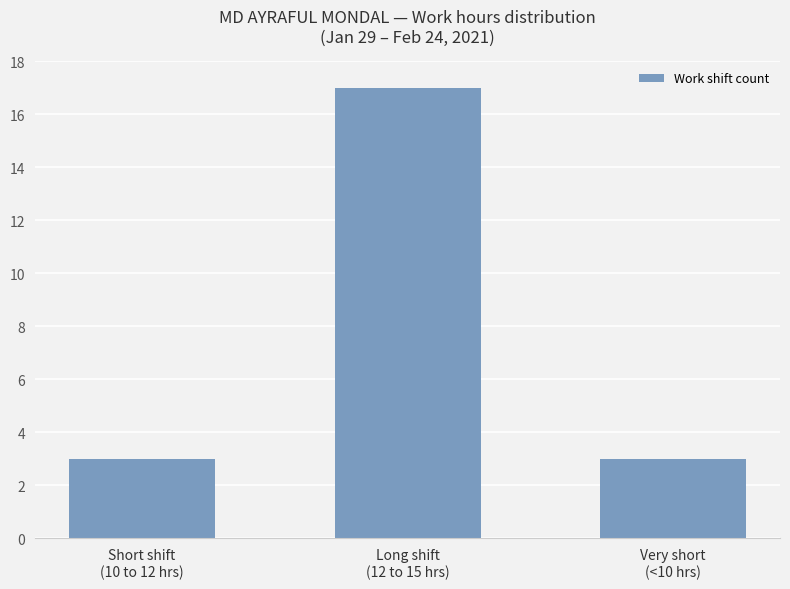

What is the difference between the values at Short shift
(10 to 12 hrs) and Long shift
(12 to 15 hrs)?

14